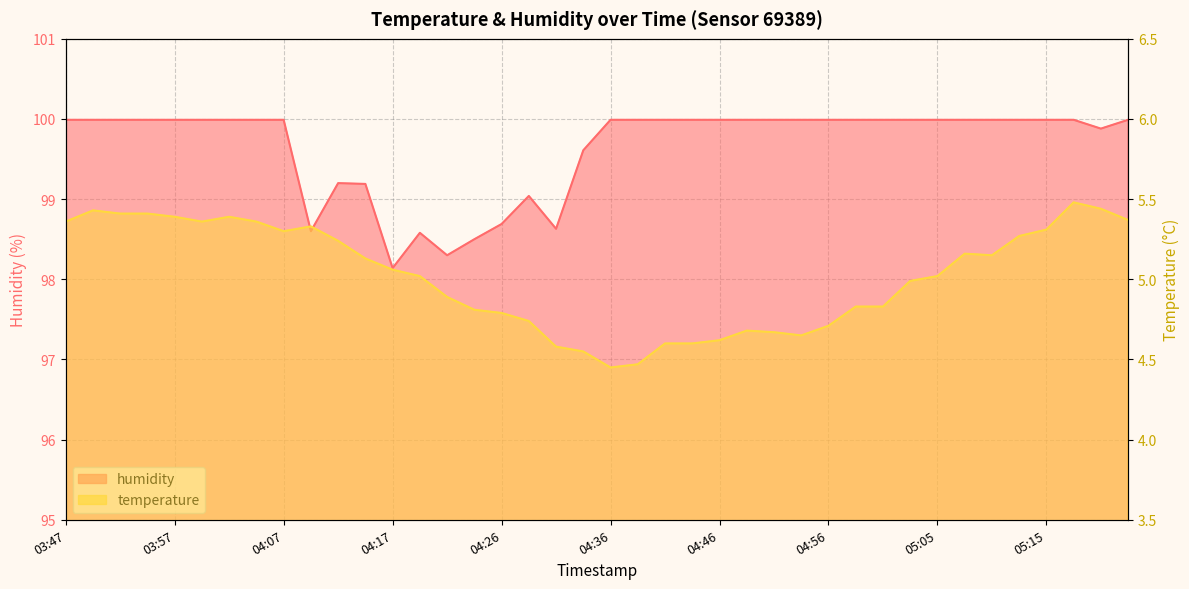

What is the label of the 12th point from the left?

04:14